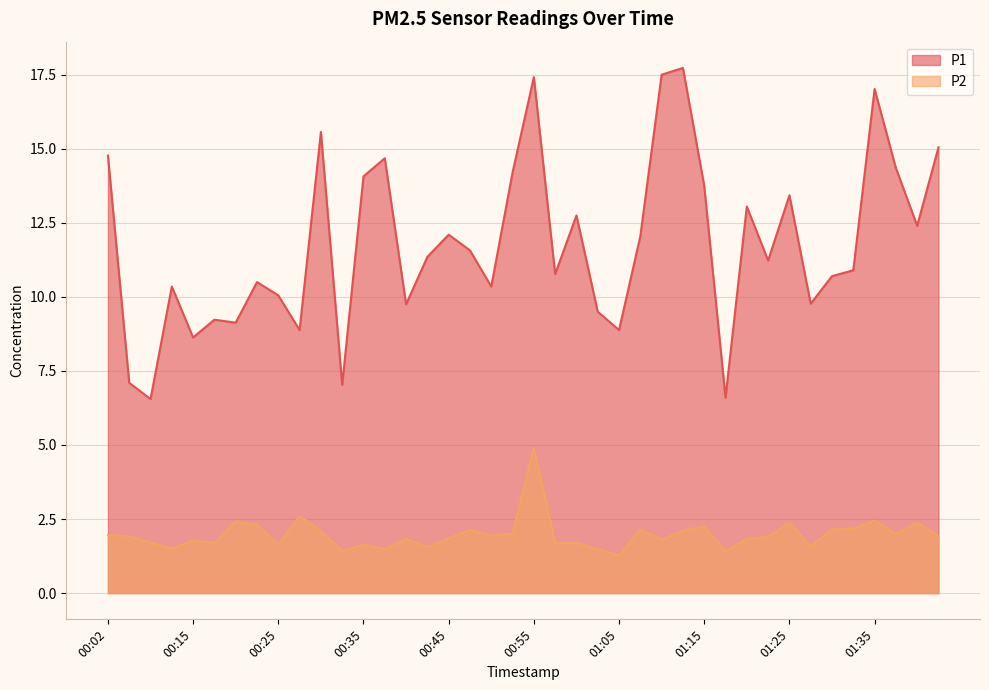

What value does the P1 series have at 01:03?

9.5